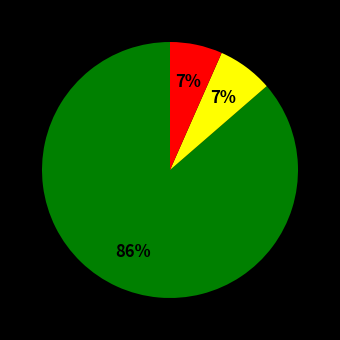

Count the number of slices in the pie.

3